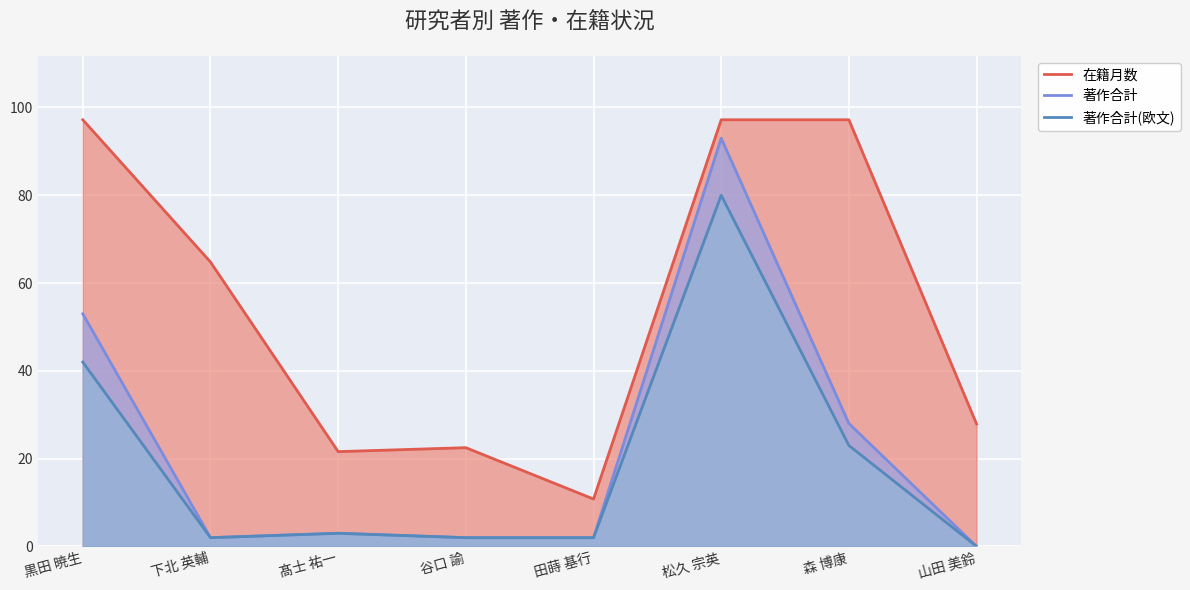

How many lines are shown in the chart?

3